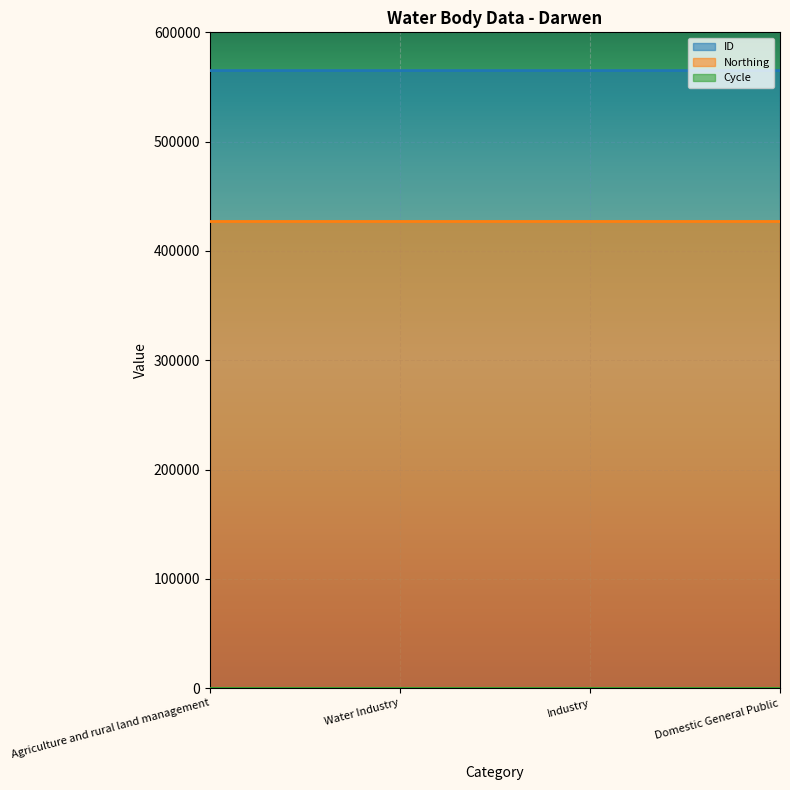

At which category is the sum across all series the highest?

Agriculture and rural land management